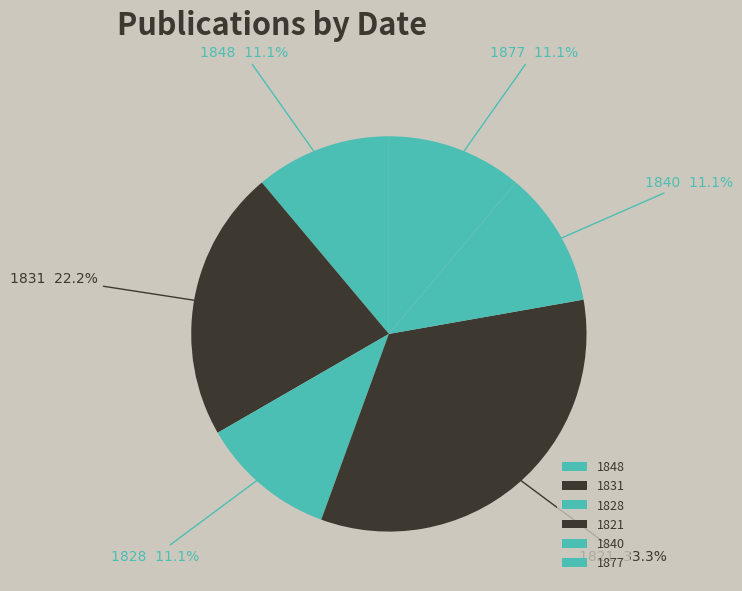

What is the ratio of the value at 1848 to the value at 1840?

1.0